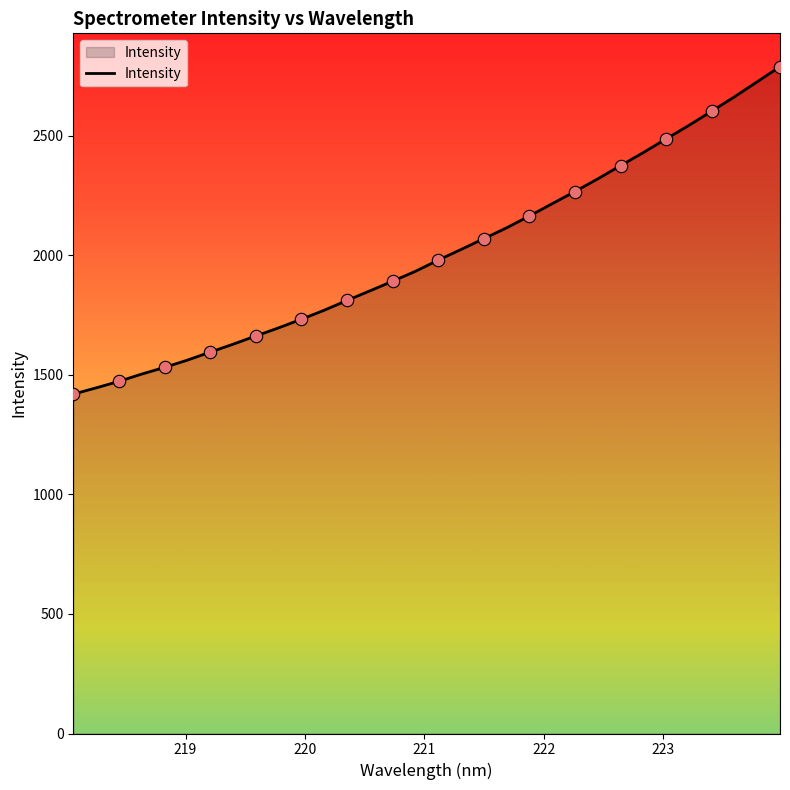

What is the smallest value displayed?

1419.8